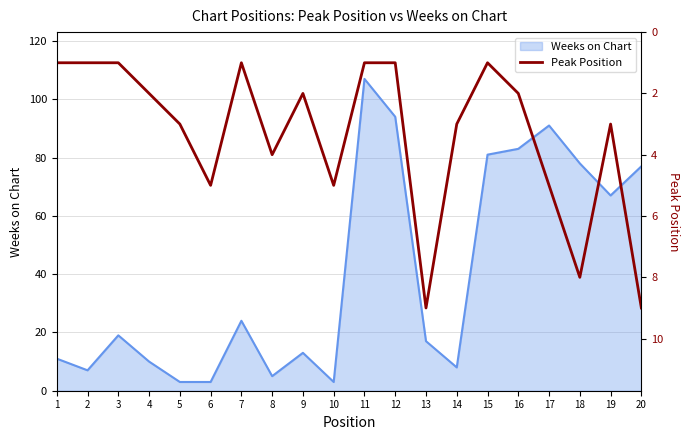

What is the maximum value for Weeks on Chart?

107